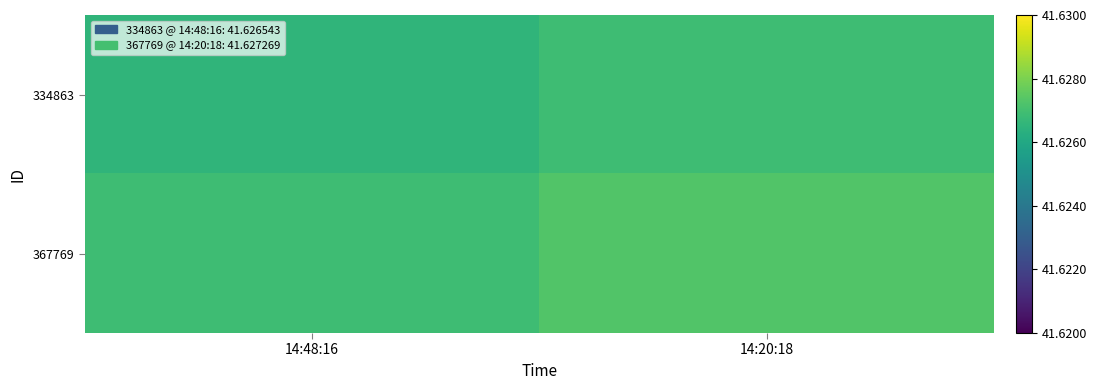

Between 14:48:16 and 14:20:18, which series saw the biggest shift?

334863